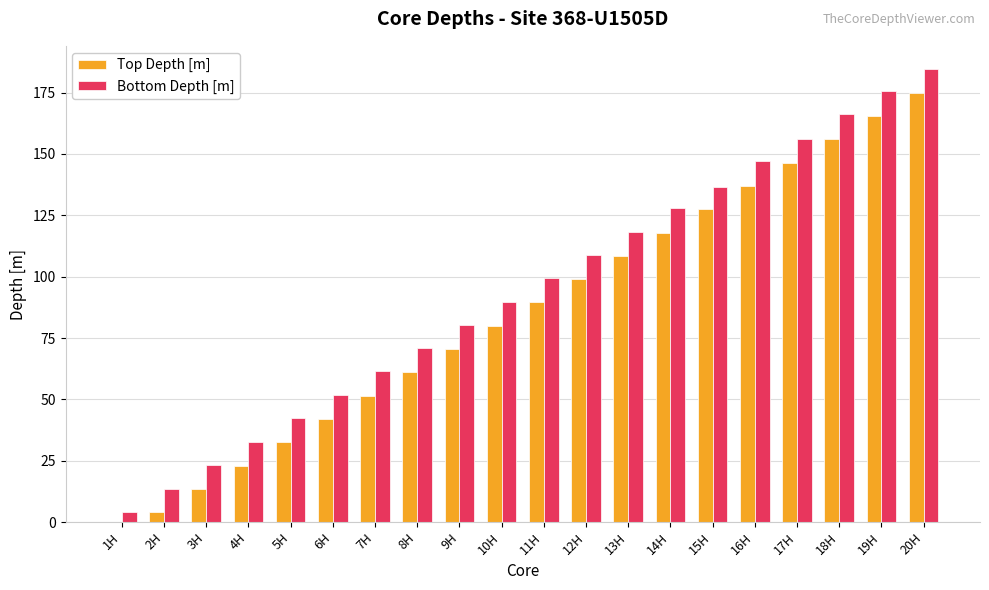

Is it true that Bottom Depth [m] equals 260.7 at 16H?

False